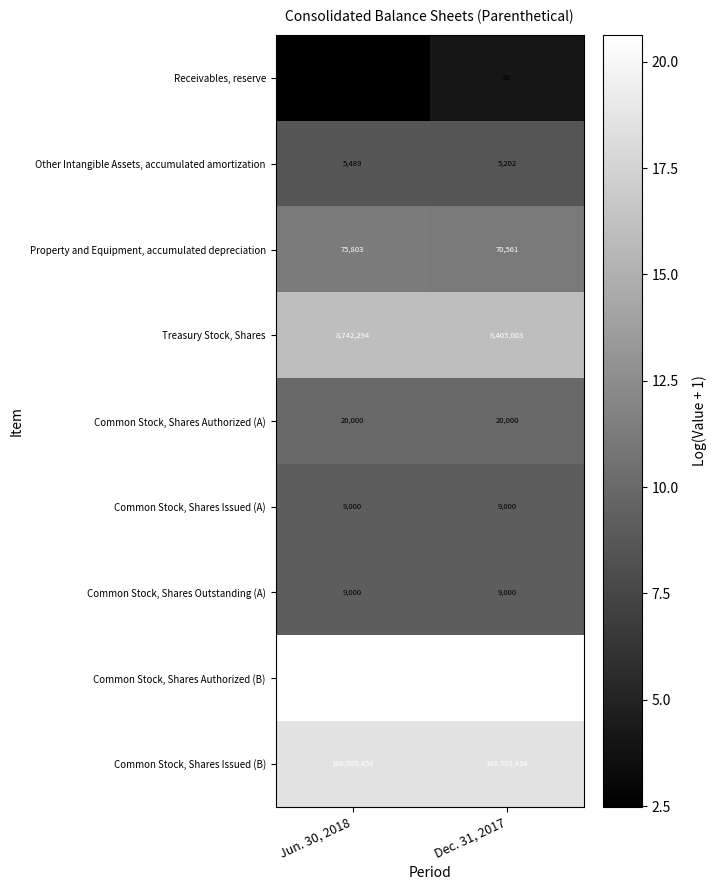

What is the minimum value shown in the chart?

11